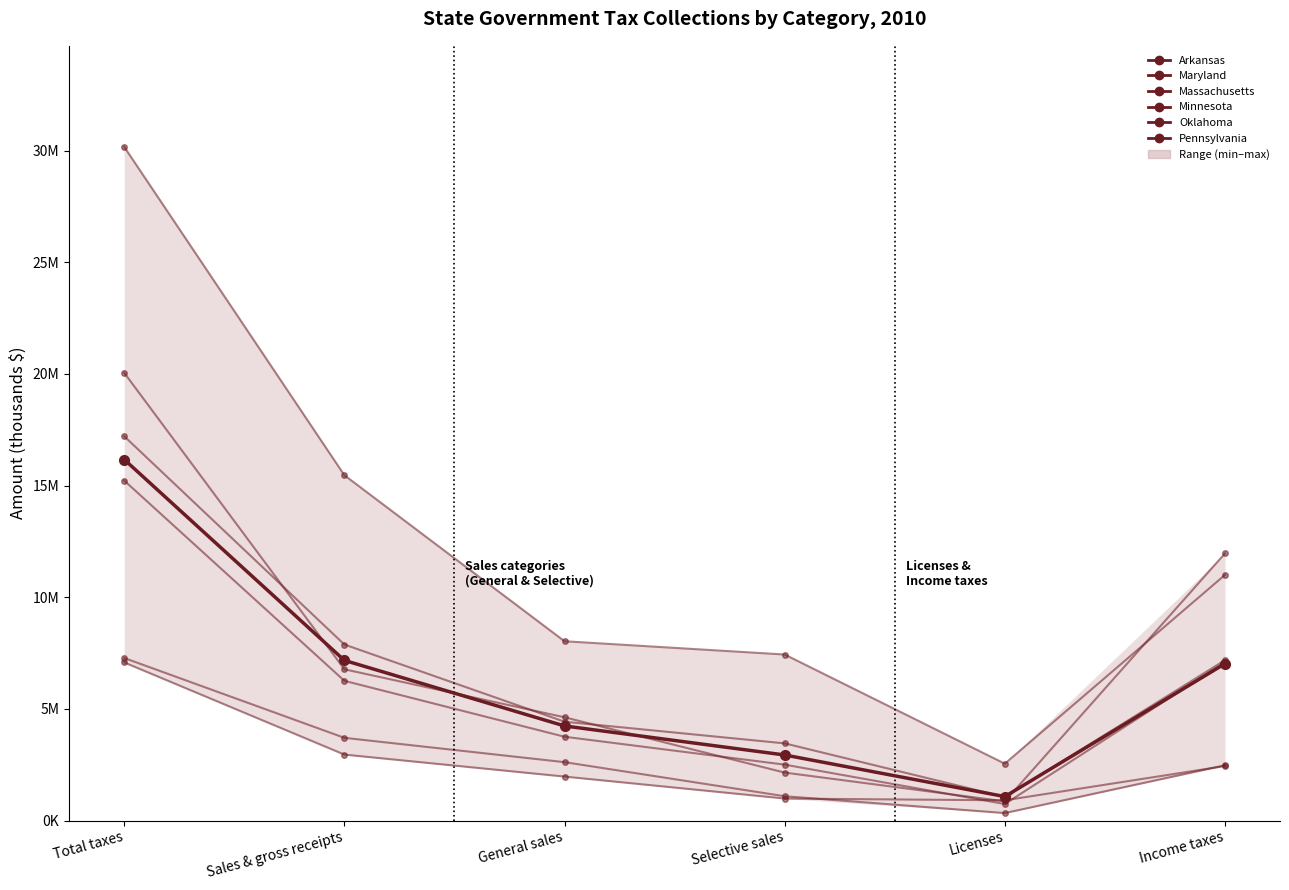

What are all the series names shown in the legend?

Arkansas, Maryland, Massachusetts, Minnesota, Oklahoma, Pennsylvania